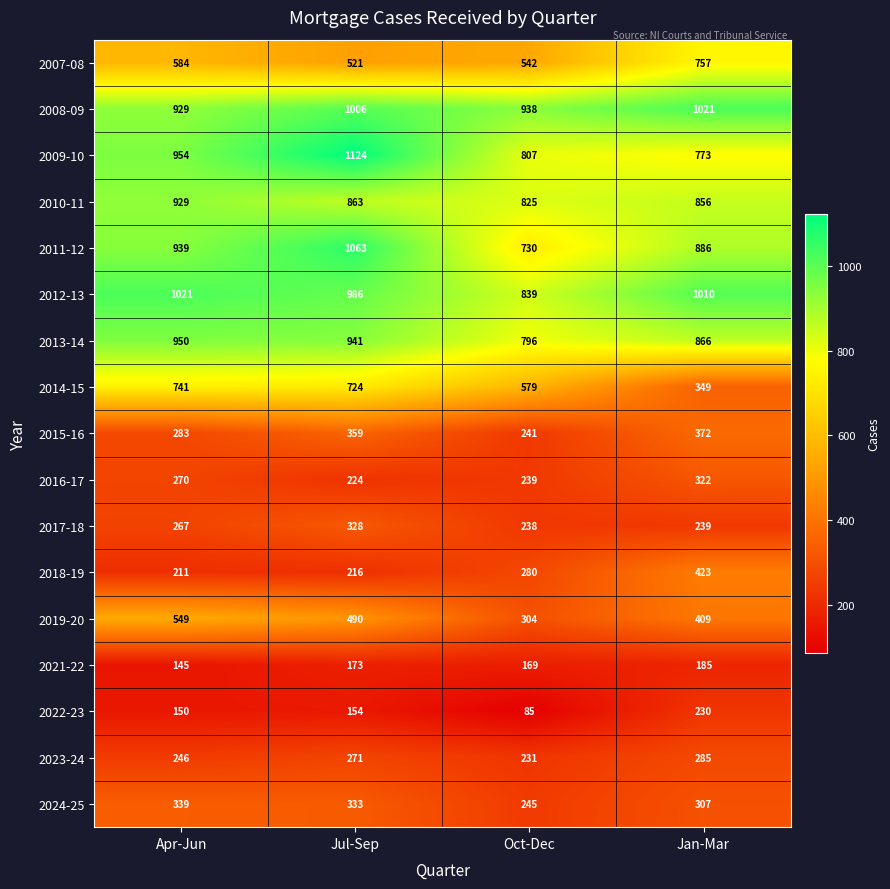

The 2024-25 series shows 120 at Oct-Dec. True or false?

False